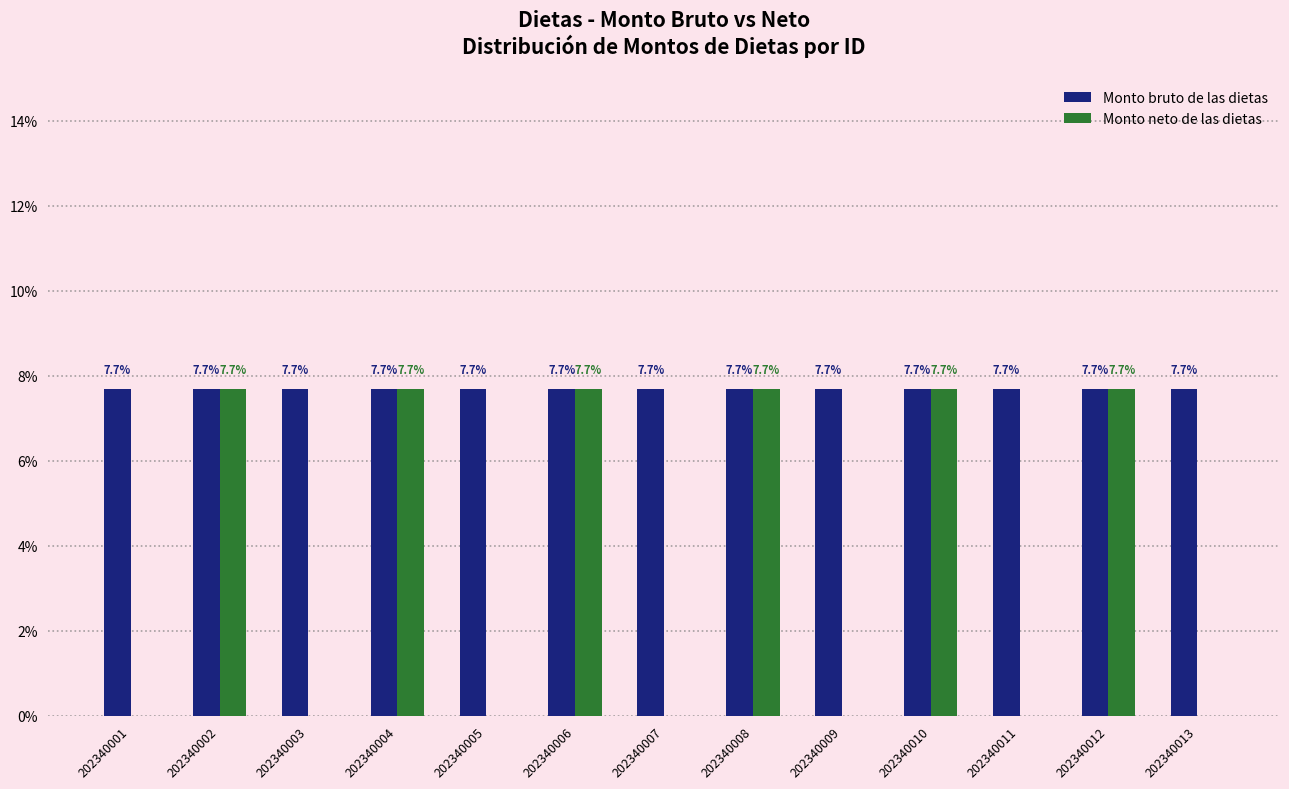

Reading right to left, extract all data points from this chart.

Monto bruto de las dietas: 7.7	7.7	7.7	7.7	7.7	7.7	7.7	7.7	7.7	7.7	7.7	7.7	7.7
Monto neto de las dietas: 0.0	7.7	0.0	7.7	0.0	7.7	0.0	7.7	0.0	7.7	0.0	7.7	0.0